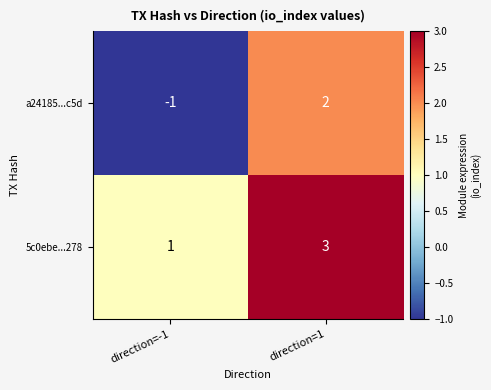

Is it true that a24185...c5d equals 3 at direction=1?

False